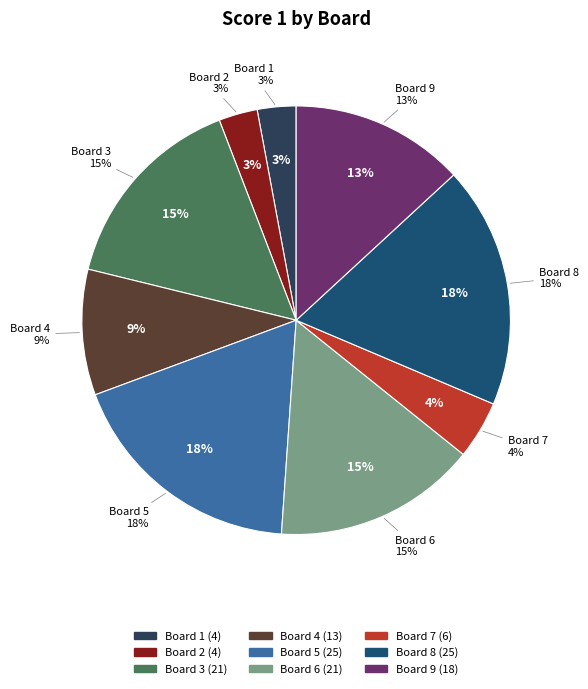

Count the number of slices in the pie.

9